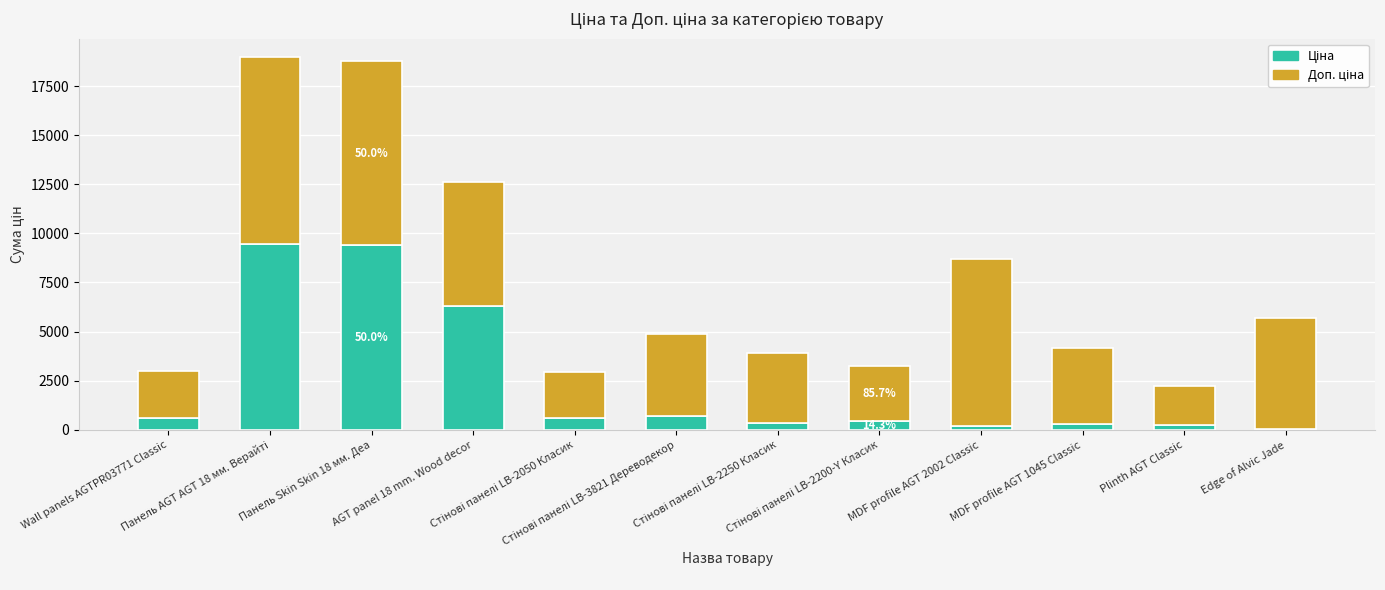

Count the number of data series in this chart.

2